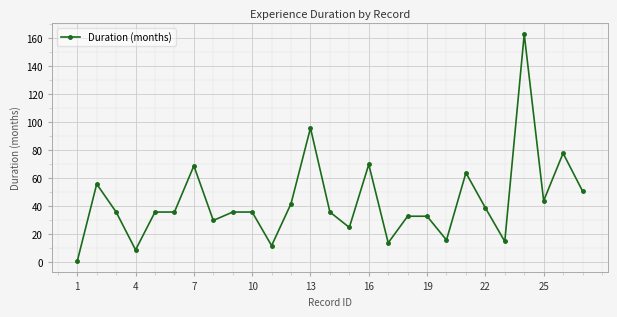

What is the difference between the maximum and second lowest values?

154